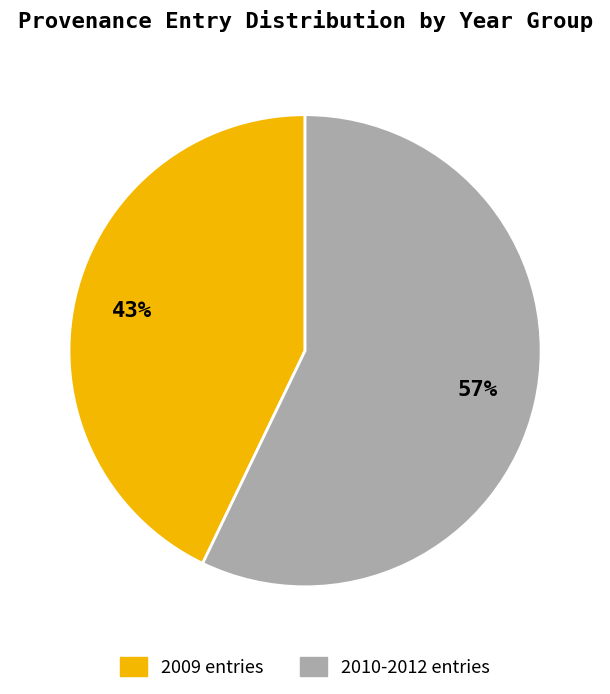

What is the largest slice in the pie chart?

2010-2012 entries